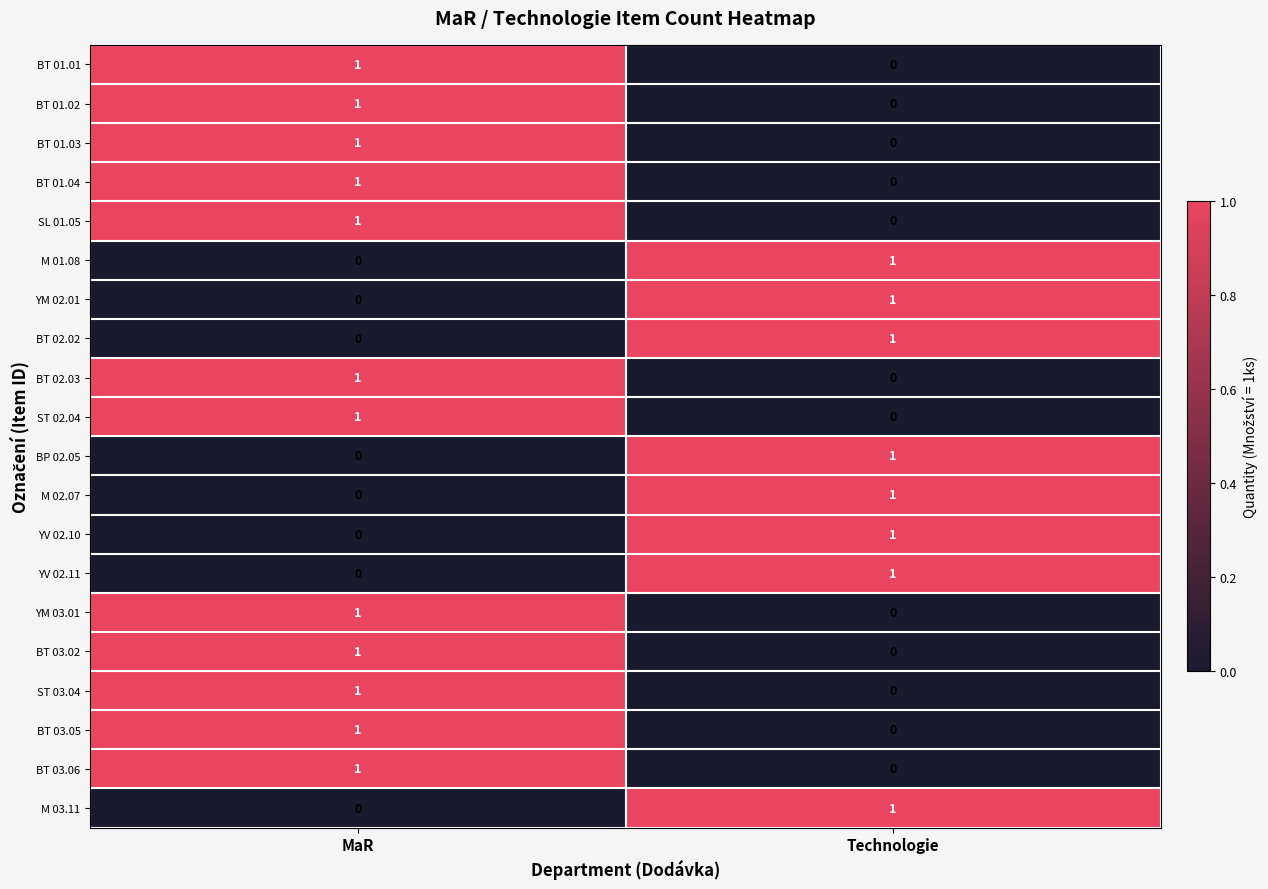

Is the value of BP 02.05 at MaR greater than the value of M 01.08 at Technologie?

No